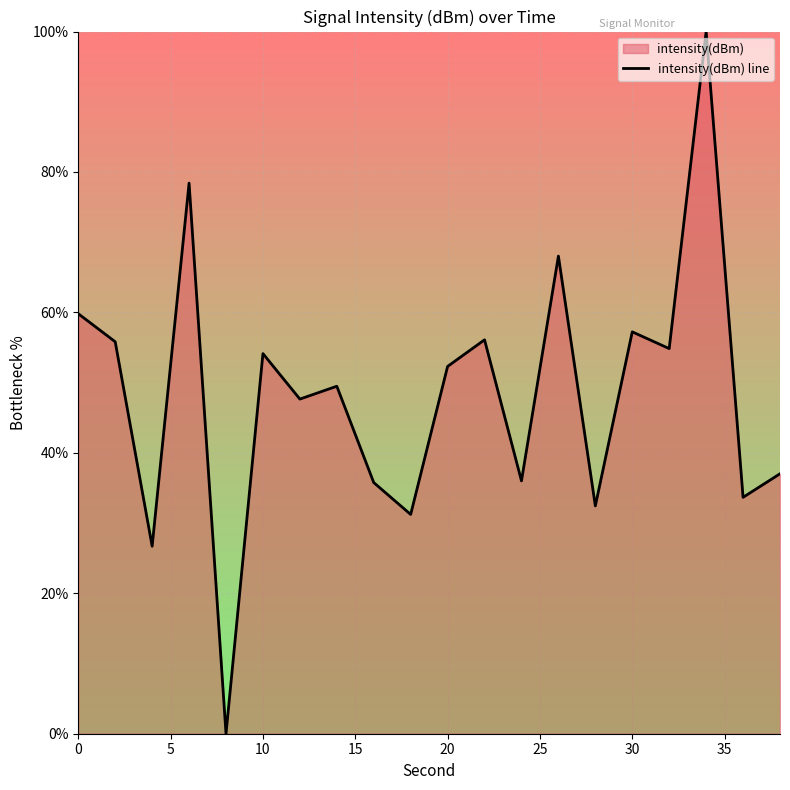

What is the greatest value displayed?

100.0